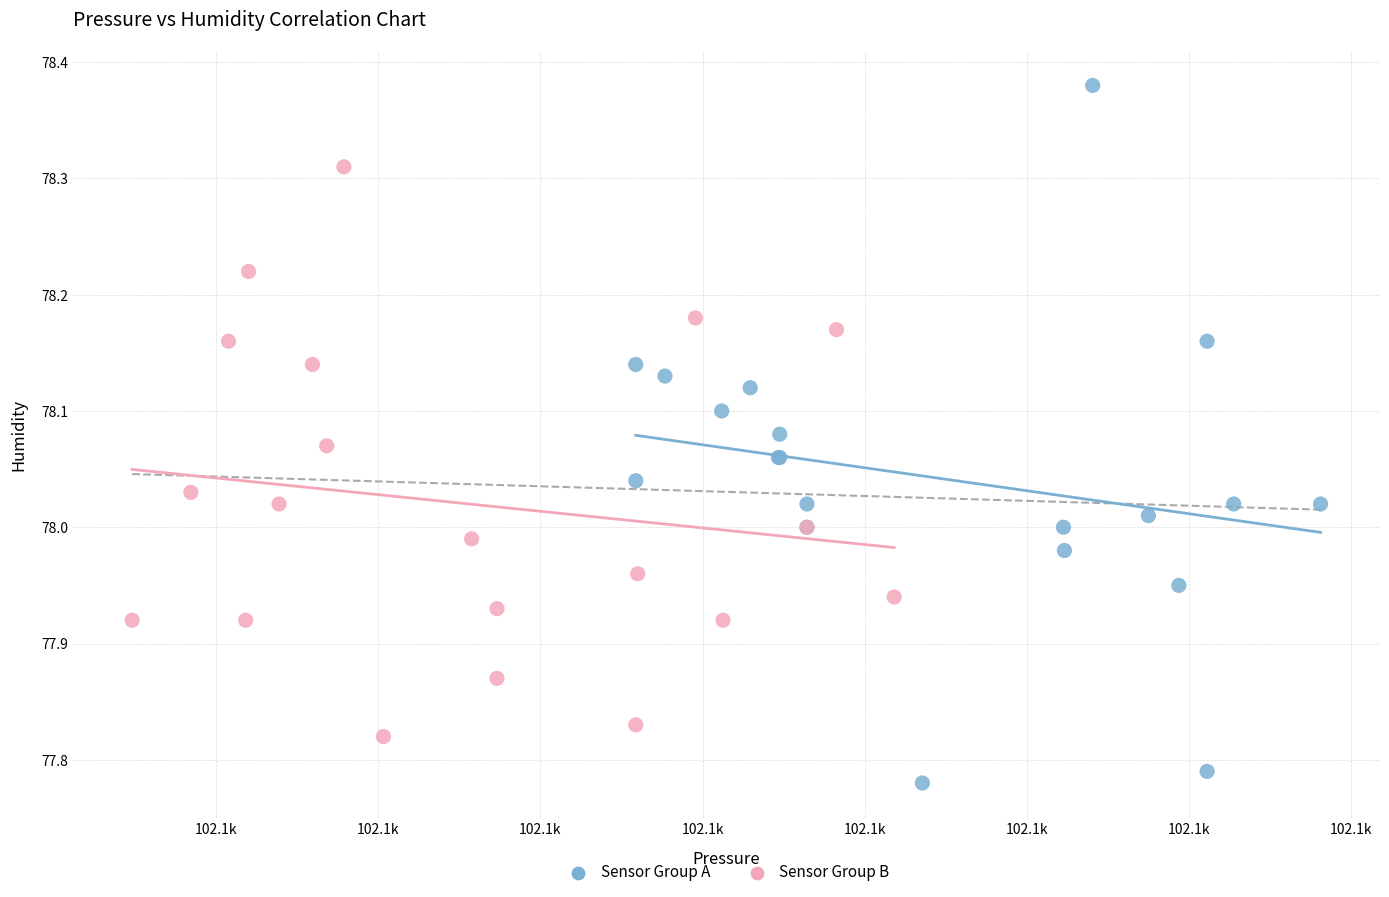

Which series has the largest Y range (max minus min)?

Sensor Group A